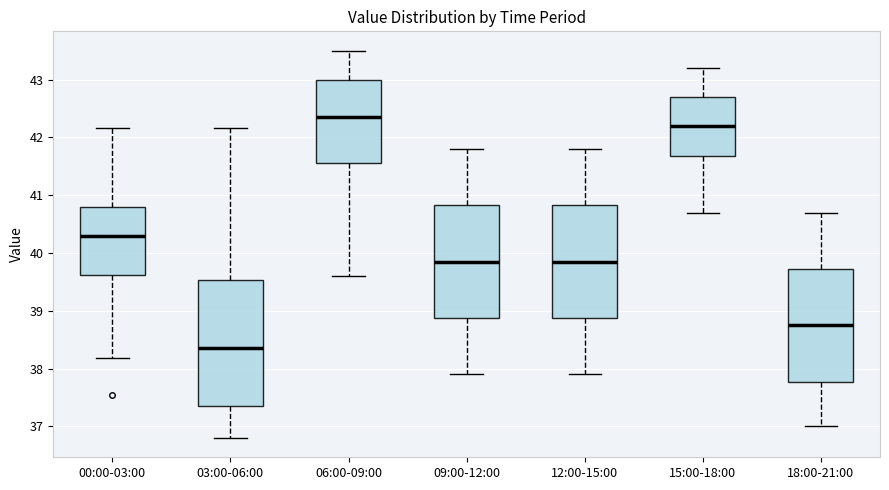

Which box's median line is the lowest?

03:00-06:00